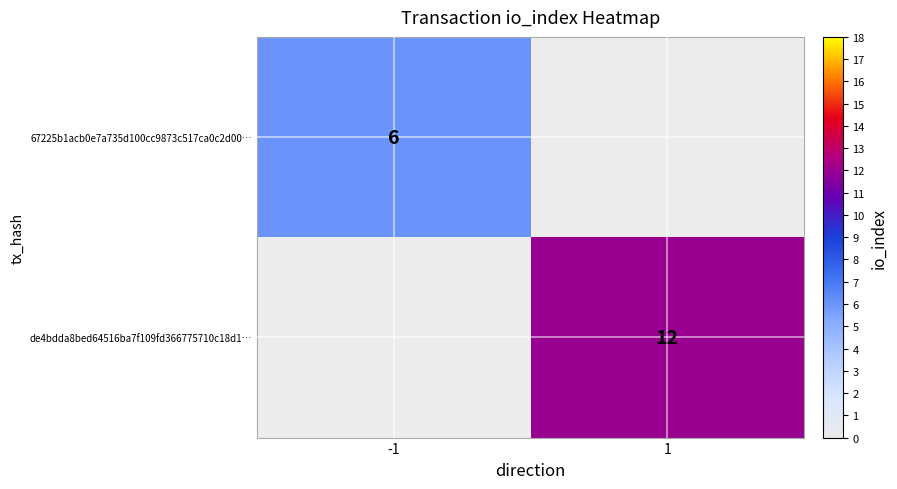

Is it true that 67225b1acb0e7a735d100cc9873c517ca0c2d00… equals 9.9 at -1?

False